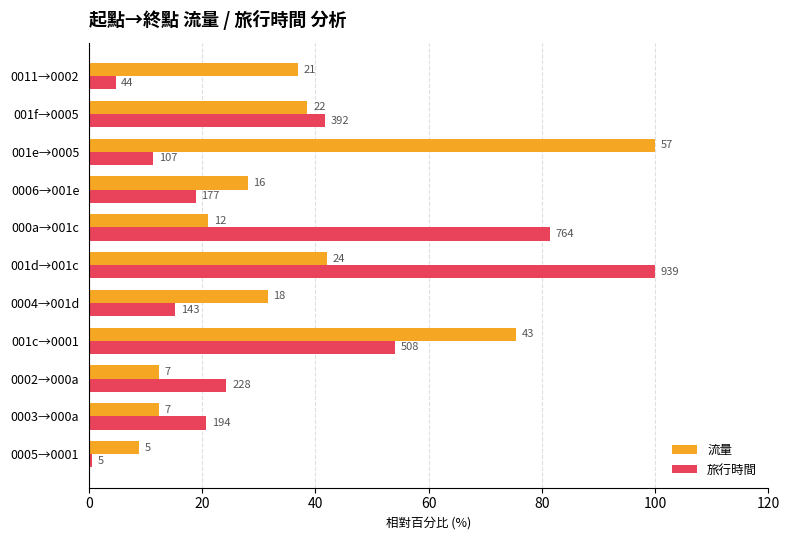

What is the difference between the second highest and second lowest values in the 流量 series?

63.2